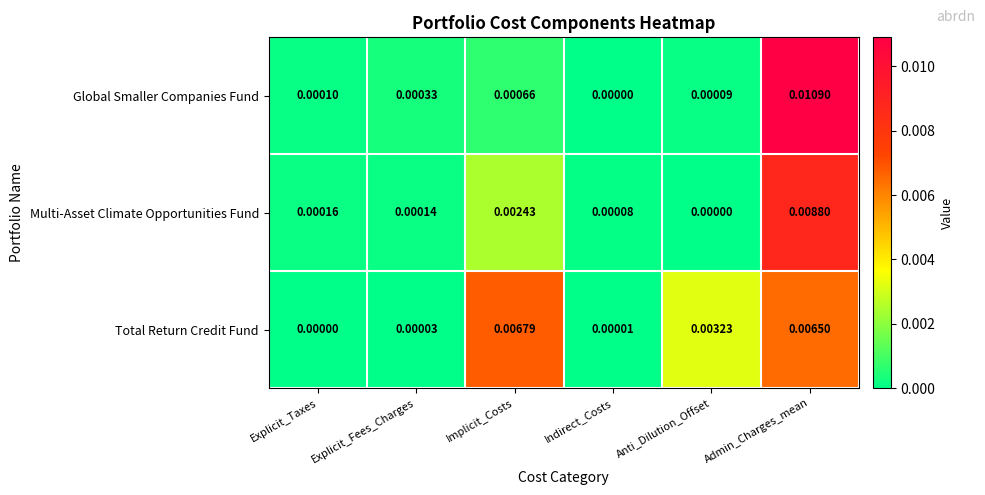

Which series has the widest spread of values?

Global Smaller Companies Fund